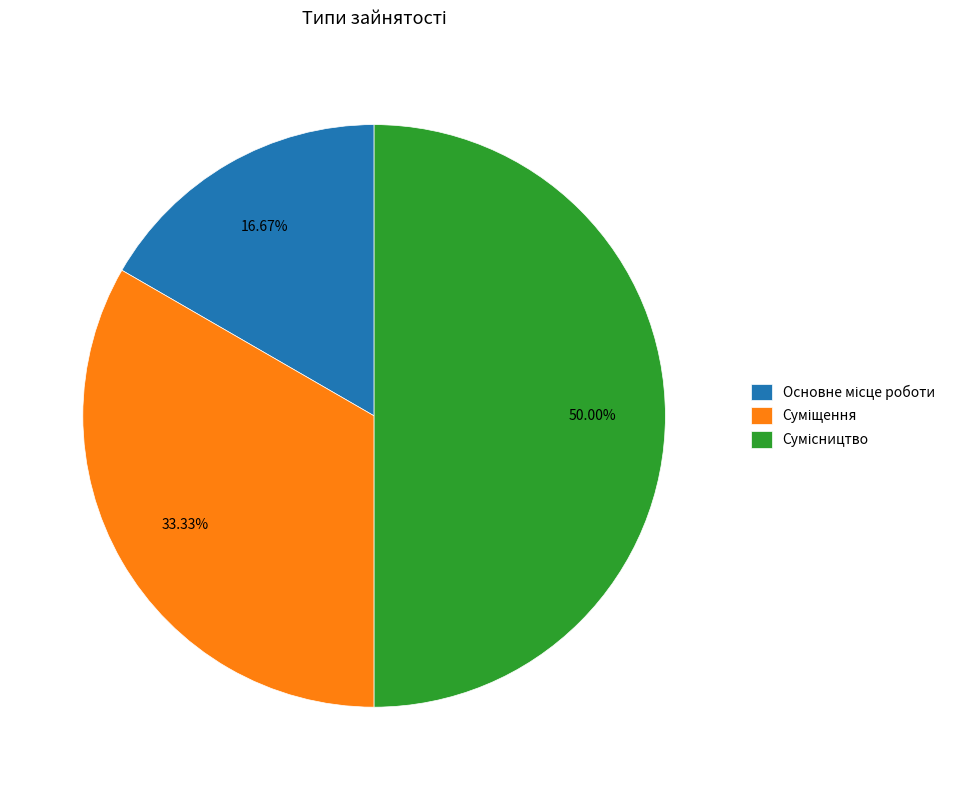

To the nearest percent, what is the combined percentage of Суміщення and Сумісництво?

83%